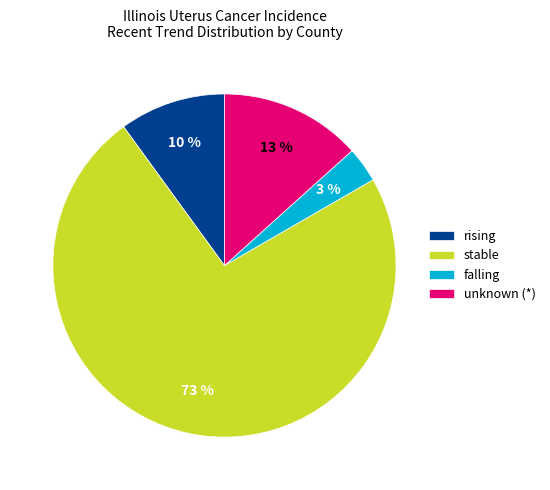

What is the majority slice?

stable